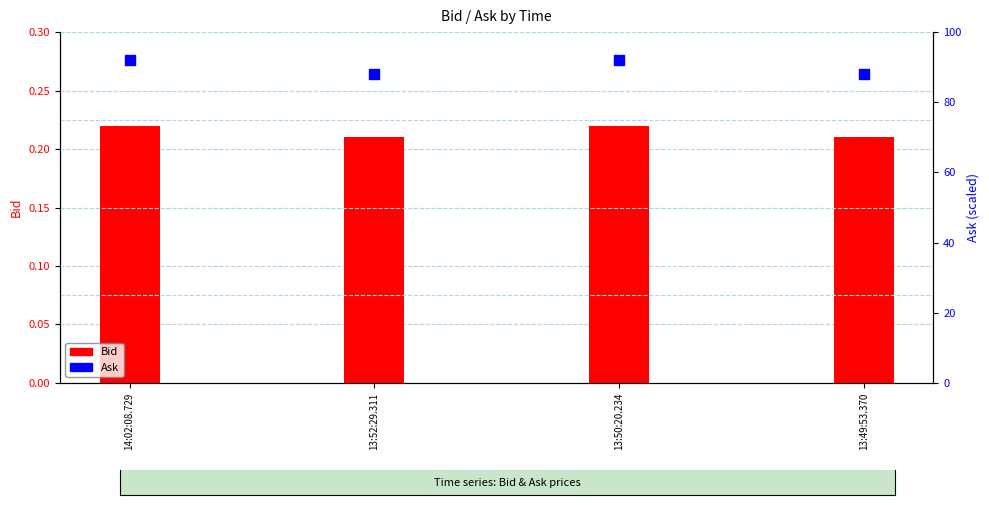

Which series contains the highest Y value?

Ask